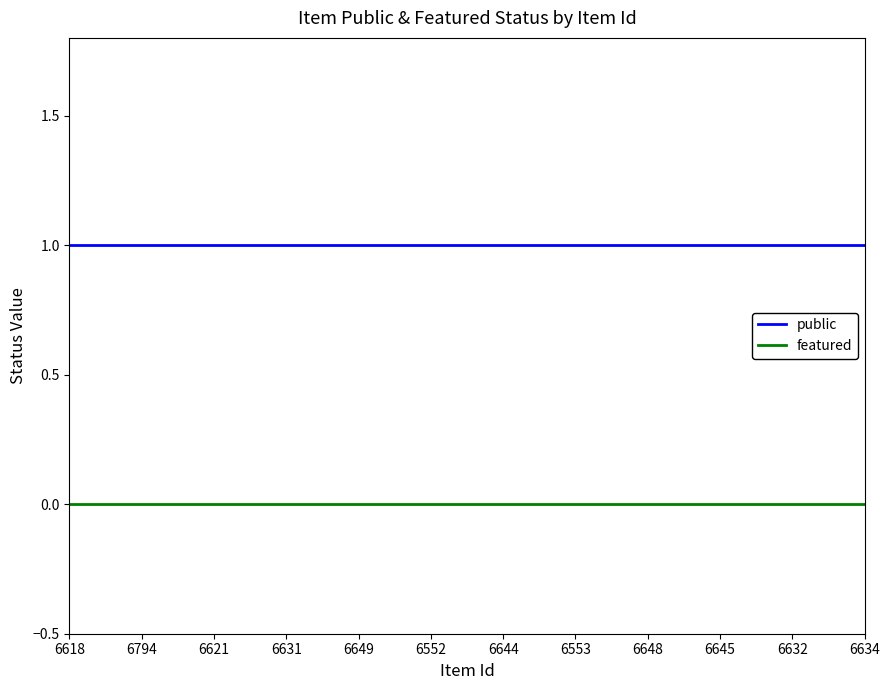

True or false: featured and public cross at least once.

False